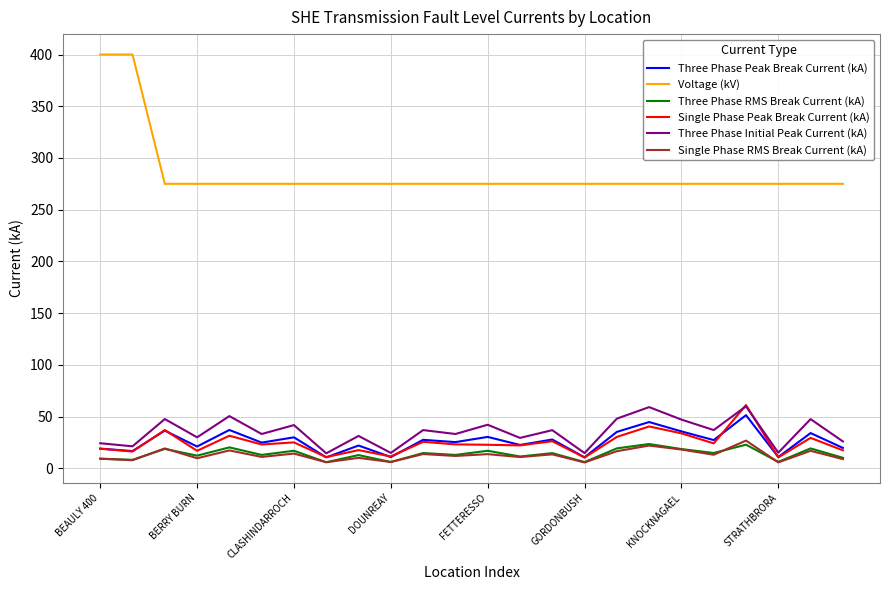

True or false: Three Phase RMS Break Current (kA) and Three Phase Initial Peak Current (kA) cross at least once.

False